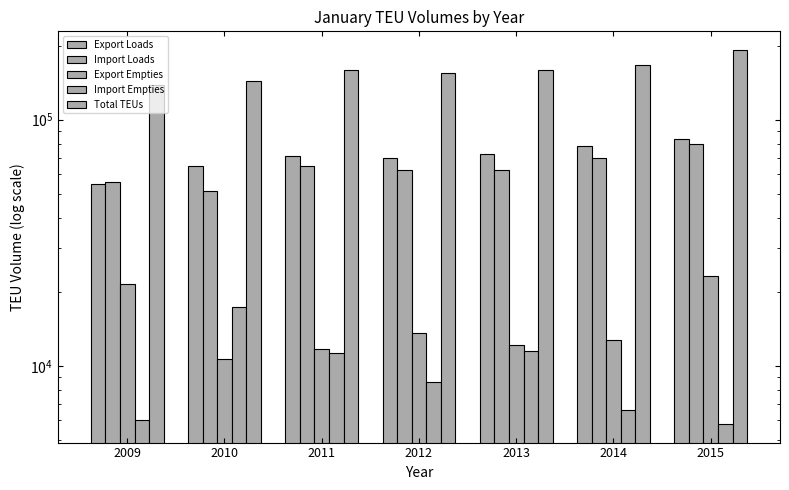

True or false: Import Empties has a value of 11504.2 at 2013.

True